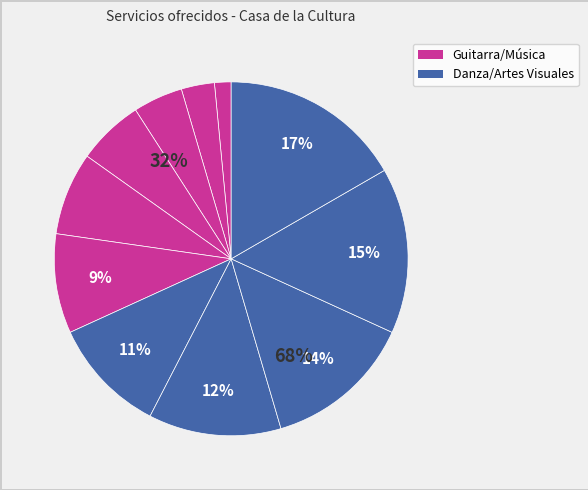

Does any single category account for the majority?

No